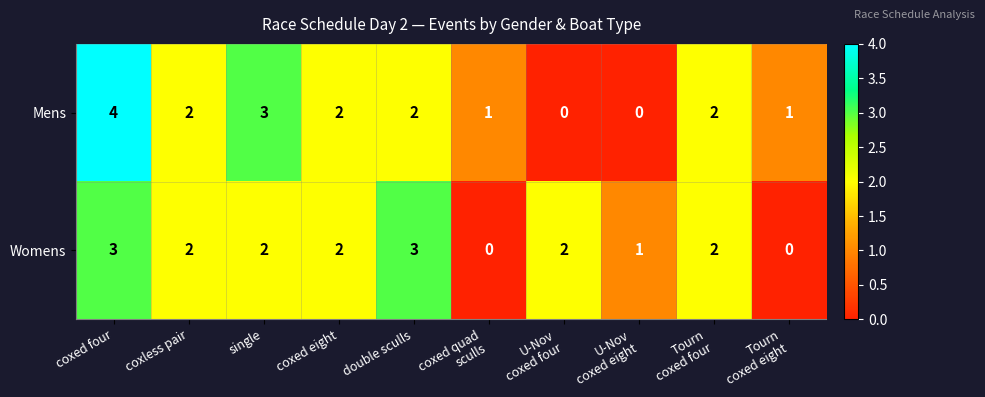

What is the maximum value for Mens?

4